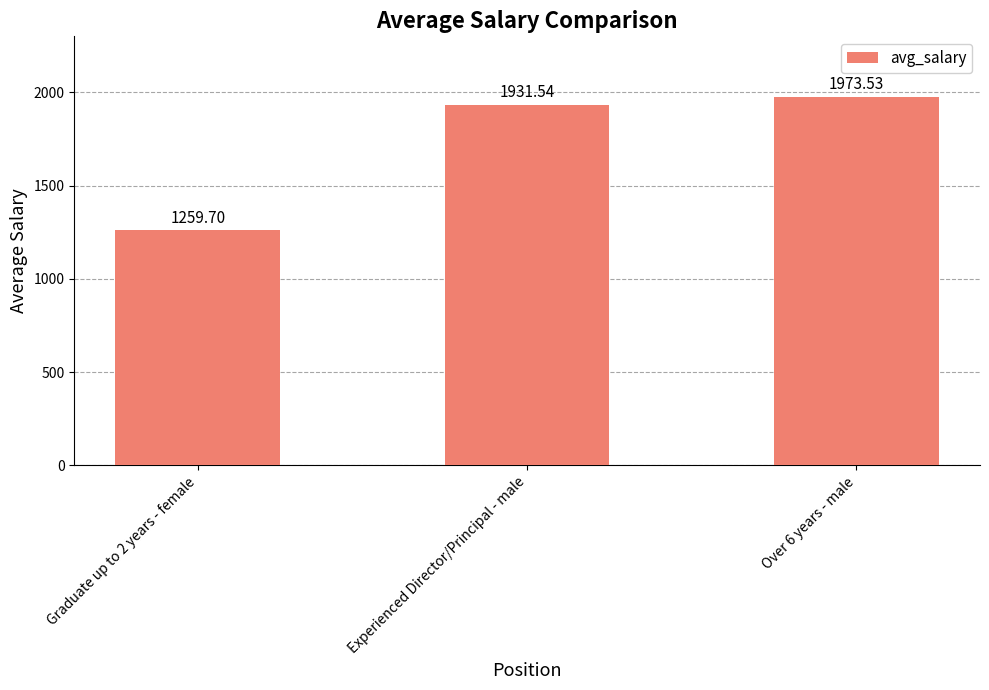

True or false: the data shows 894.6 at Over 6 years - male.

False